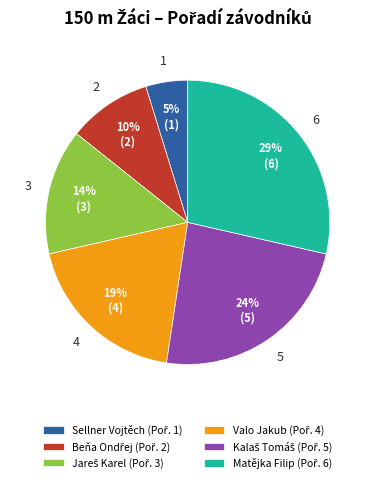

The Sellner Vojtěch slice represents 11% of the pie. True or false?

False